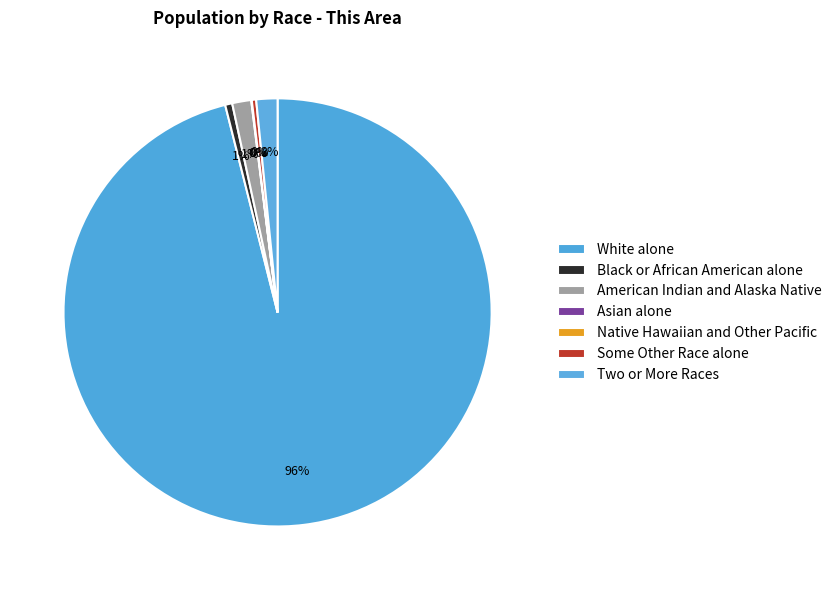

What is the change in value from Black or African American alone to Asian alone?

-12